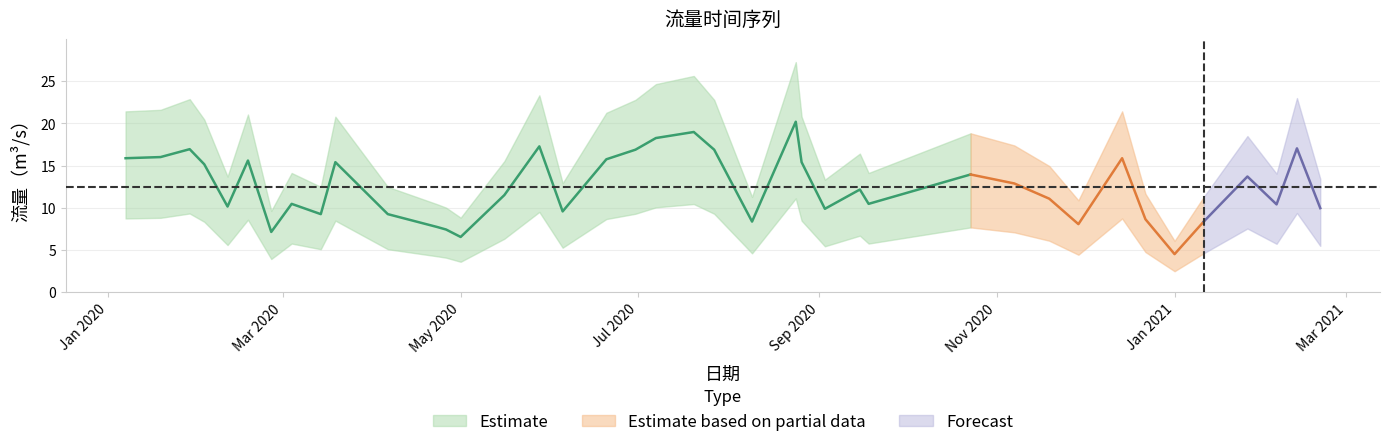

Between 2020-02-11 and 2020-12-22, which is larger?

2020-02-11